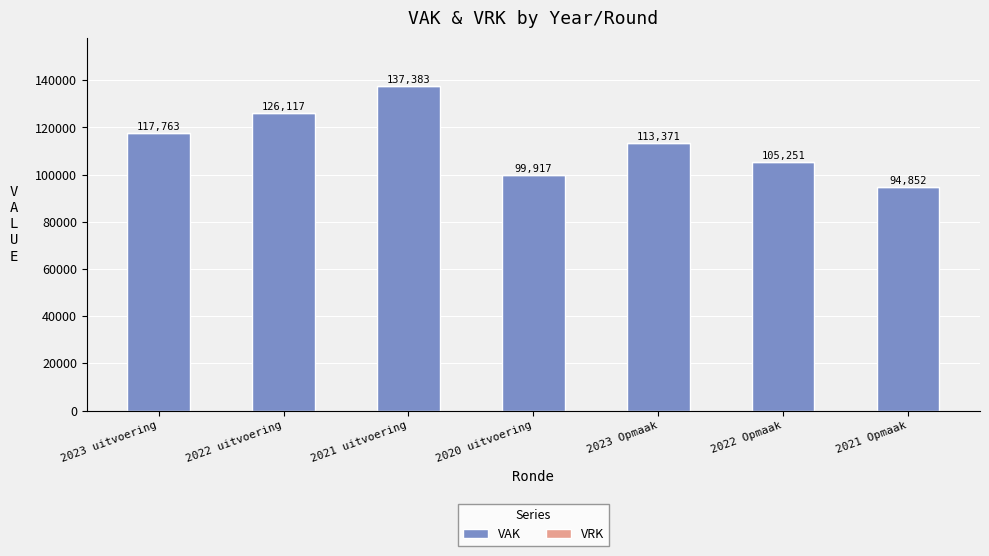

How many bars are there in total?

7